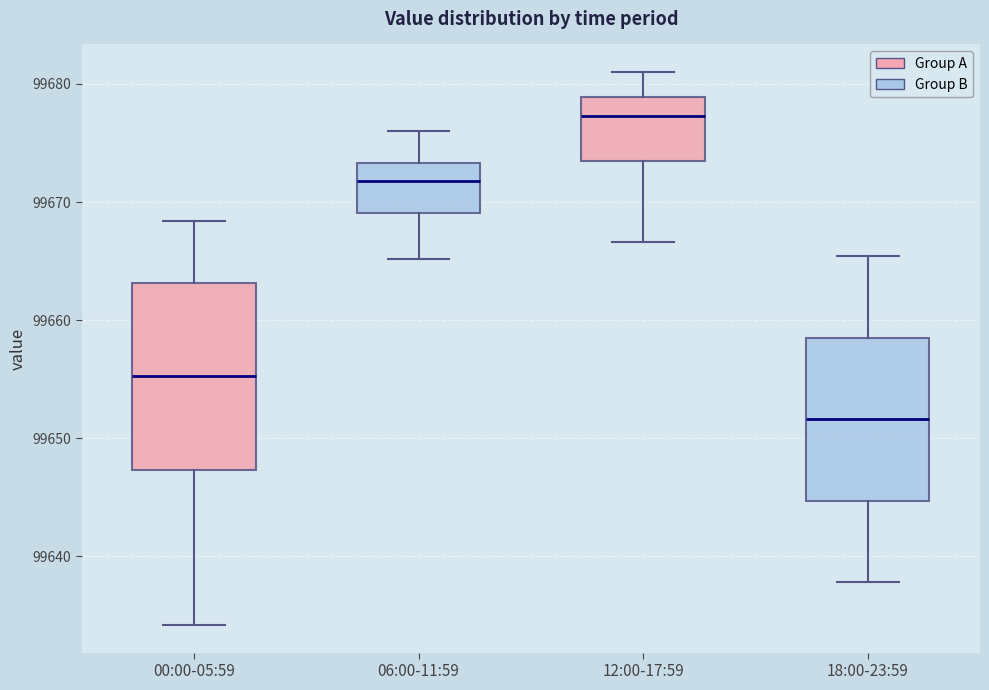

Reading left to right, transcribe this box plot: for each box, give where its median line is, the range the box spans, and where its two whiskers end, as read against the y-axis. The values are not printed on the chart, so give them approximately, as read against the axis.

00:00-05:59: median 99655, box 99647 to 99663, whiskers 99634 to 99668
06:00-11:59: median 99672, box 99669 to 99673, whiskers 99665 to 99676
12:00-17:59: median 99677, box 99674 to 99679, whiskers 99667 to 99681
18:00-23:59: median 99652, box 99645 to 99659, whiskers 99638 to 99665